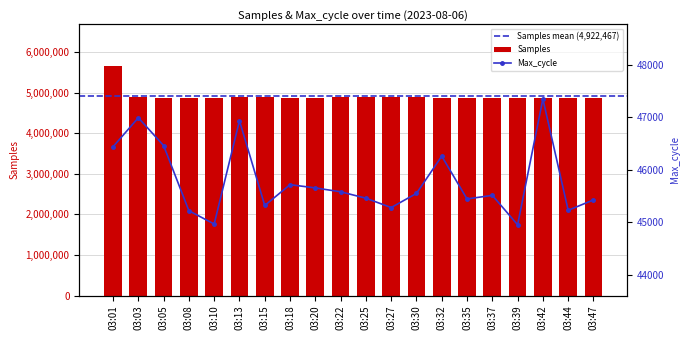

Rank the categories by Samples value from lowest to highest.

03:42, 03:18, 03:44, 03:37, 03:47, 03:35, 03:10, 03:39, 03:32, 03:20, 03:05, 03:08, 03:27, 03:15, 03:13, 03:22, 03:25, 03:30, 03:03, 03:01